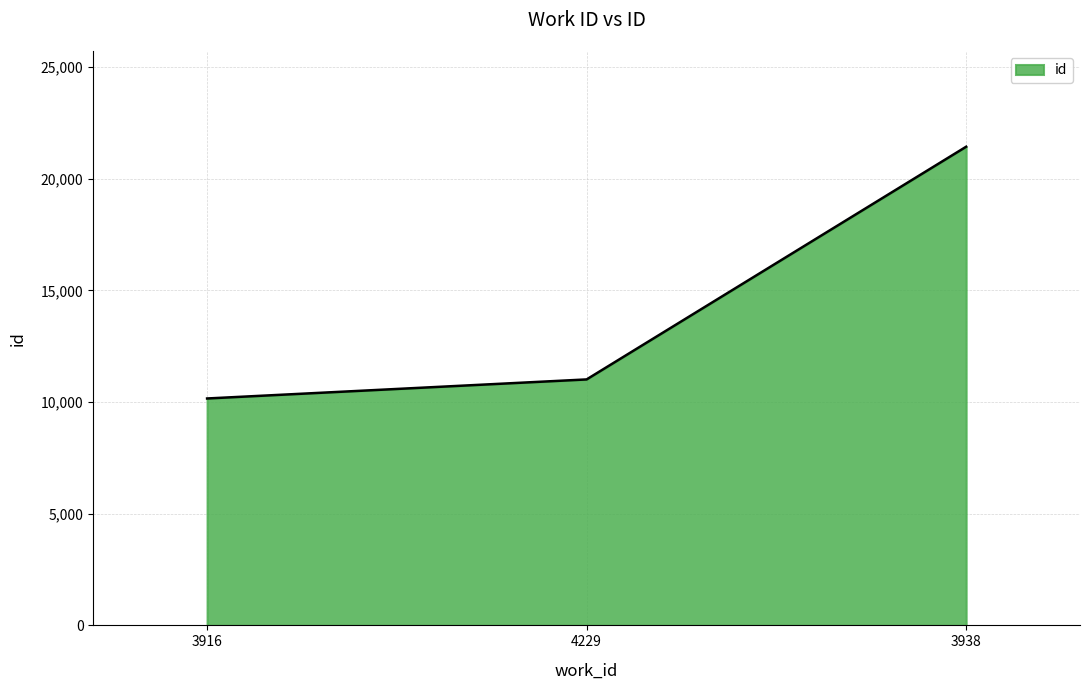

What is the ratio of the value at 3916 to the value at 4229?

0.9